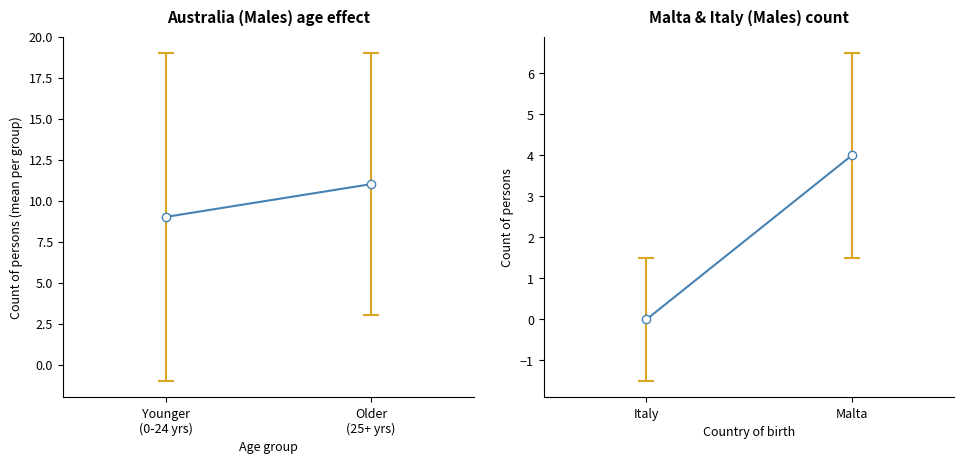

Which series has the largest total across all categories?

Australia_males